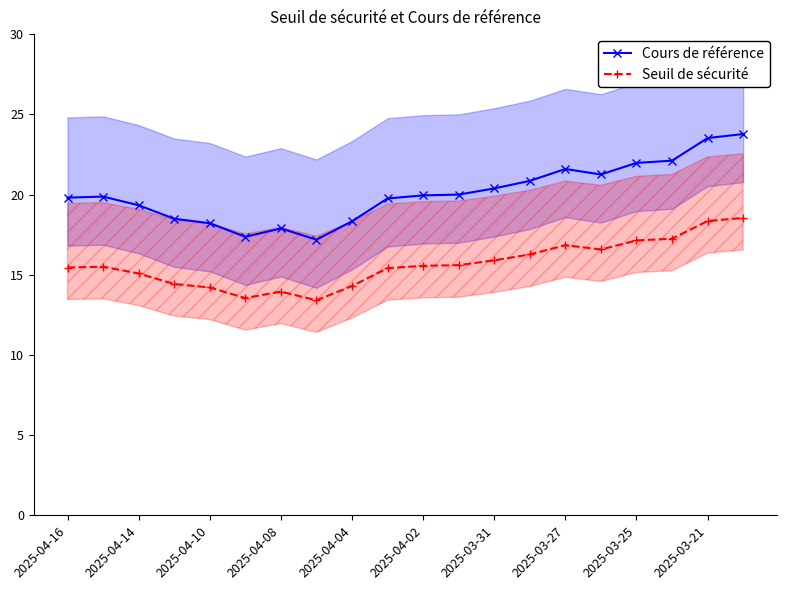

At how many categories does at least one series exceed 21?

6